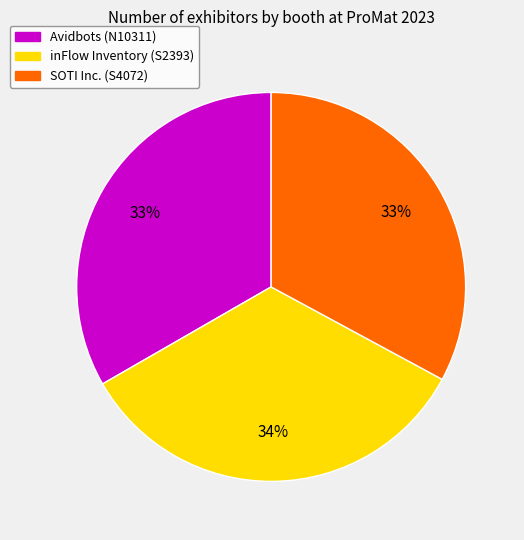

To the nearest percent, what portion does inFlow Inventory represent?

34%